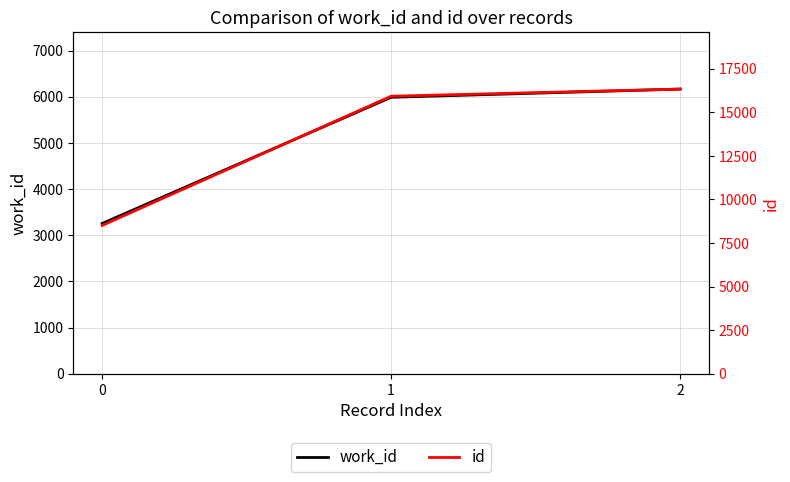

How many lines are shown in the chart?

2